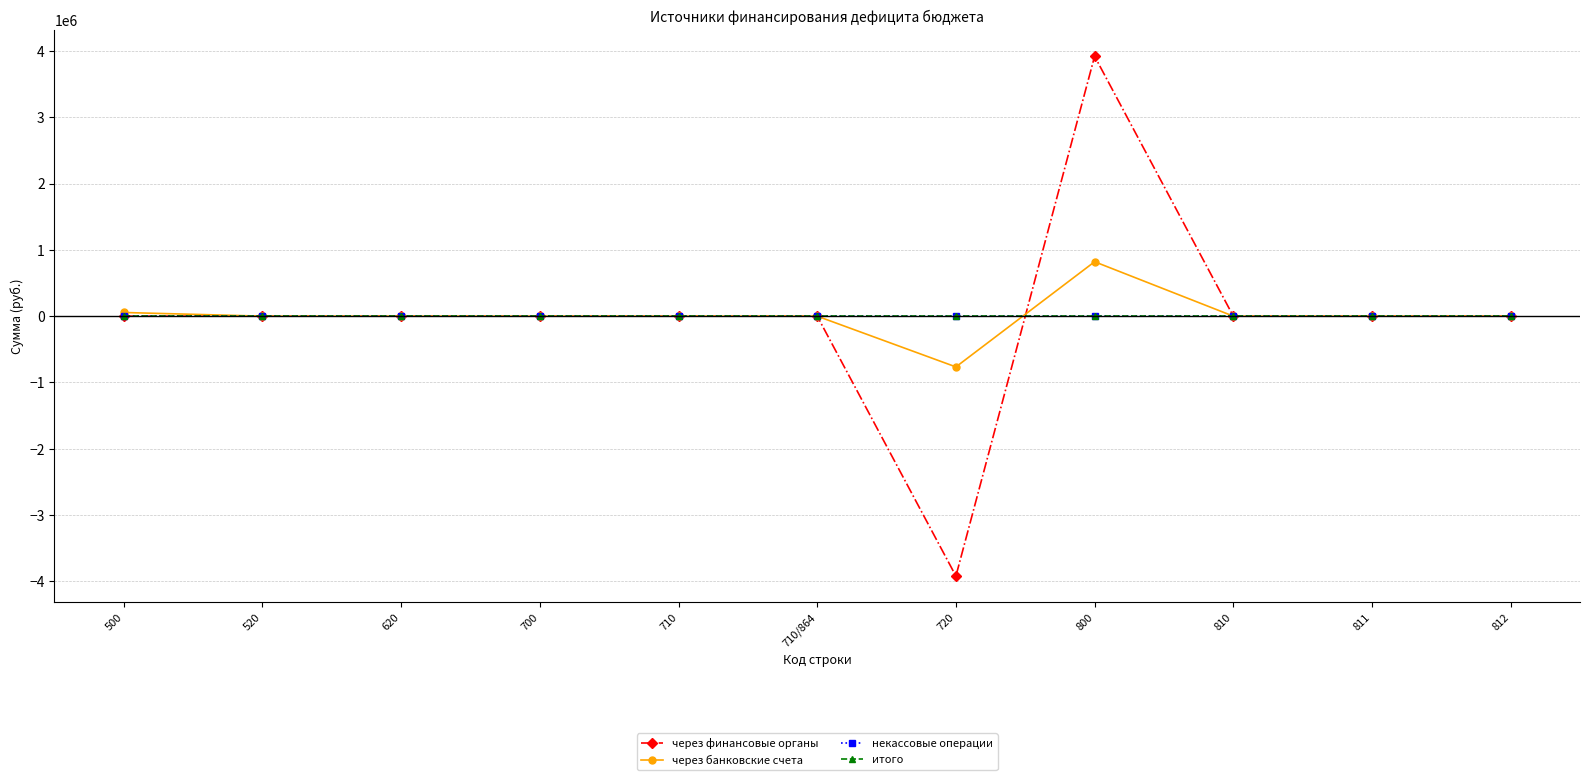

Reading left to right, extract all data points from this chart.

через финансовые органы: 500=0.0	520=0.0	620=0.0	700=0.0	710=0.0	710/864=0.0	720=-3919425.7	800=3919425.7	810=0.0	811=0.0	812=0.0
через банковские счета: 500=55234.2	520=0.0	620=0.0	700=0.0	710=0.0	710/864=0.0	720=-765432.7	800=820667.0	810=0.0	811=0.0	812=0.0
некассовые операции: 500=0.0	520=0.0	620=0.0	700=0.0	710=0.0	710/864=0.0	720=0.0	800=0.0	810=0.0	811=0.0	812=0.0
итого: 500=0.0	520=0.0	620=0.0	700=0.0	710=0.0	710/864=0.0	720=0.0	800=0.0	810=0.0	811=0.0	812=0.0